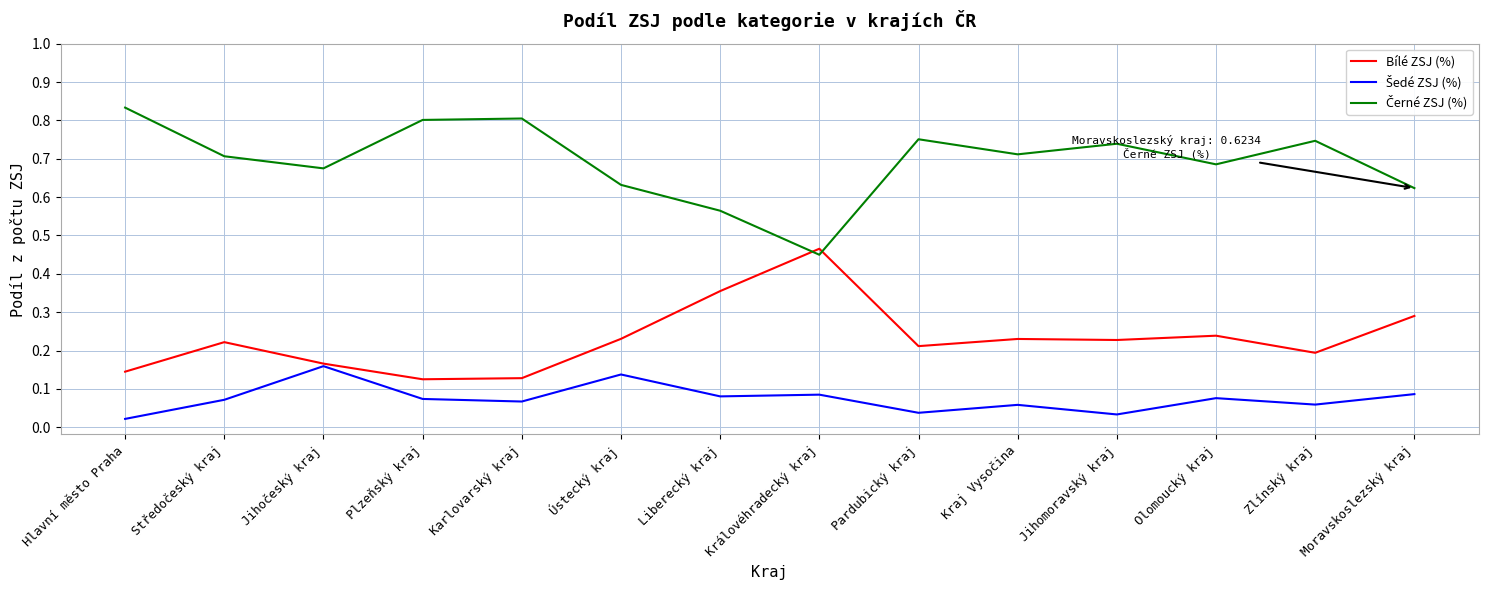

At which category does the chart reach its peak across all series?

Hlavní město Praha